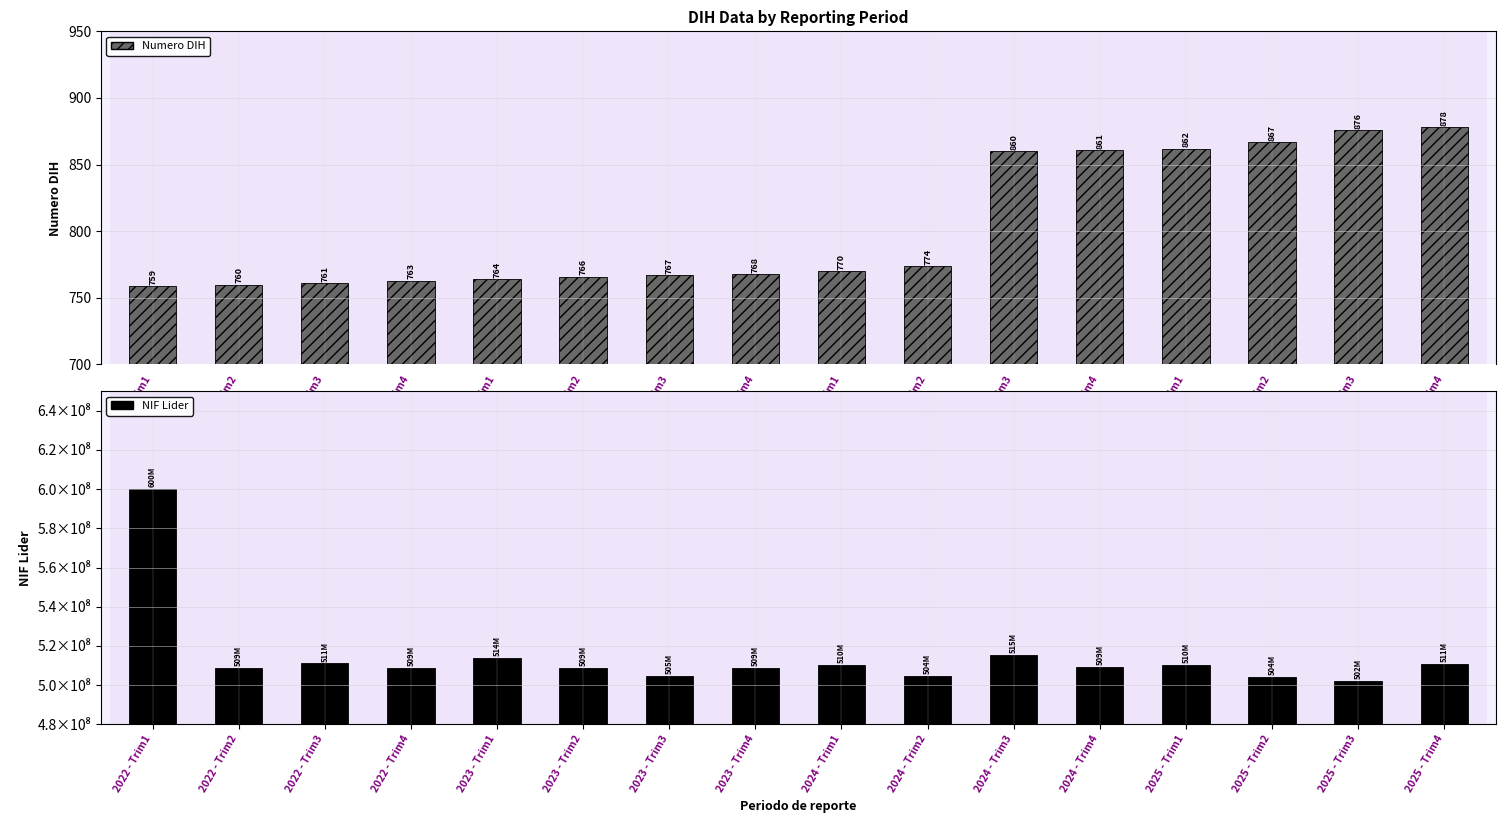

Which series has the widest spread of values?

NIF Lider